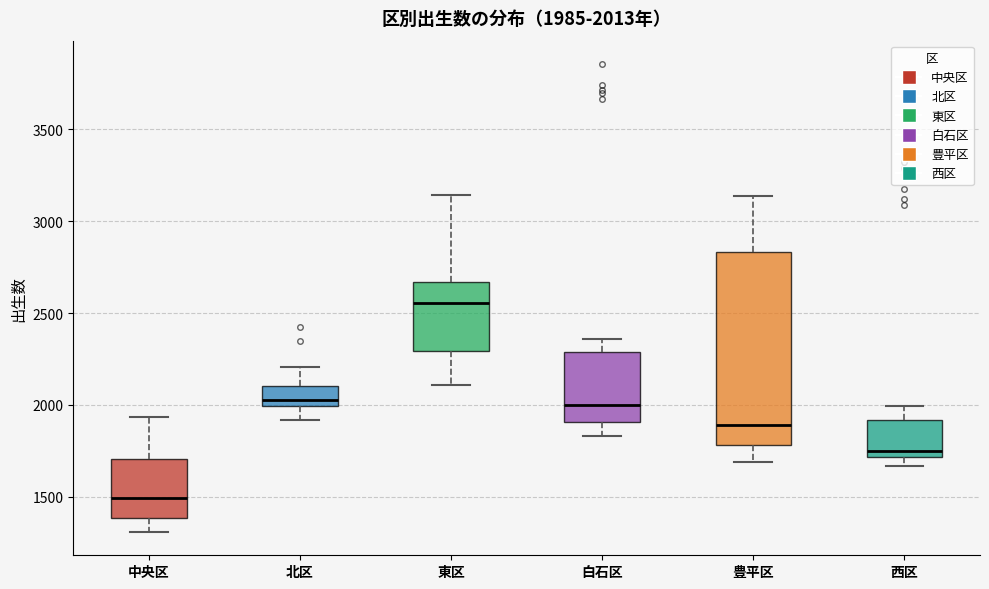

Which box has the highest median line?

東区